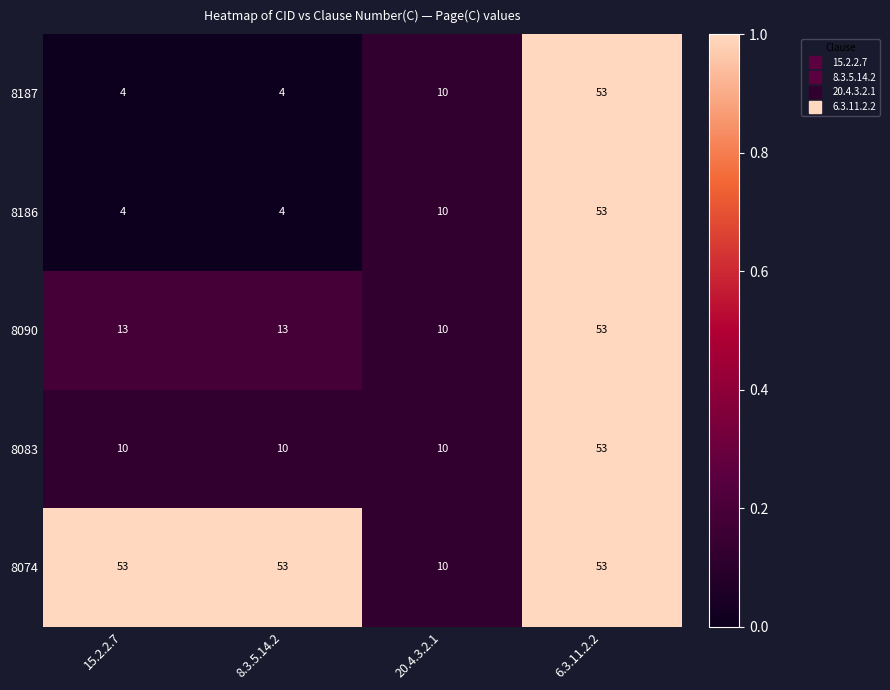

What is the minimum value shown in the chart?

4